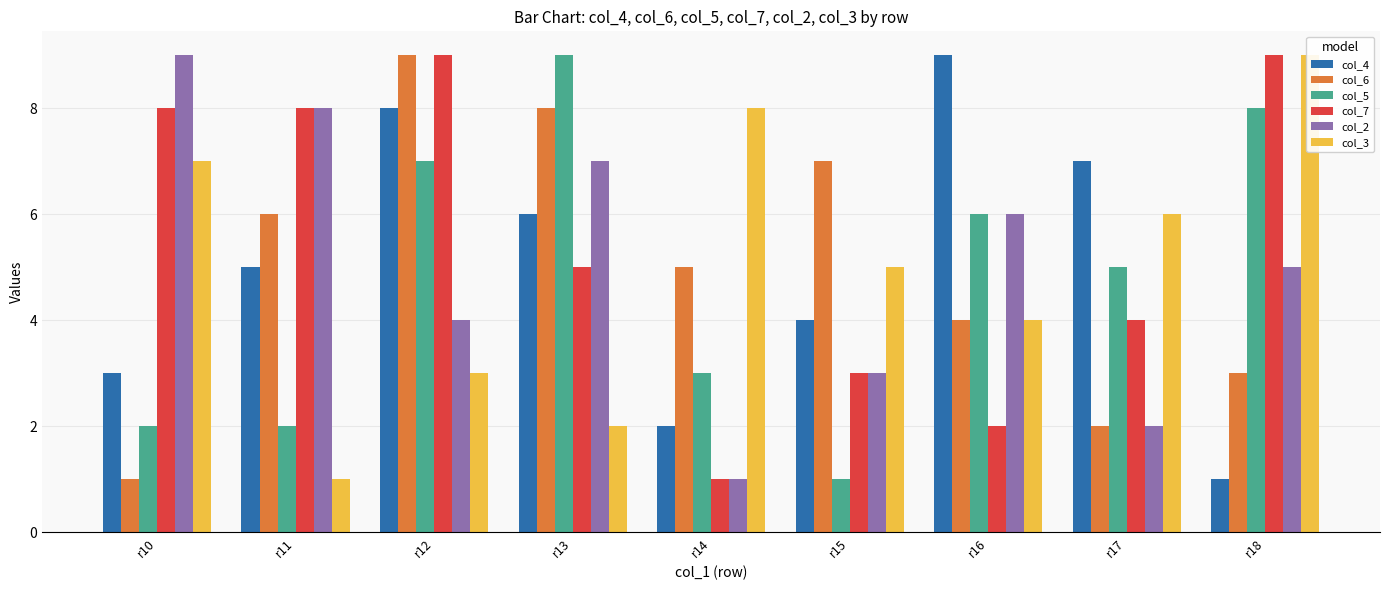

Reading left to right, what are all the values shown in this chart?

col_4: 3	5	8	6	2	4	9	7	1
col_6: 1	6	9	8	5	7	4	2	3
col_5: 2	2	7	9	3	1	6	5	8
col_7: 8	8	9	5	1	3	2	4	9
col_2: 9	8	4	7	1	3	6	2	5
col_3: 7	1	3	2	8	5	4	6	9